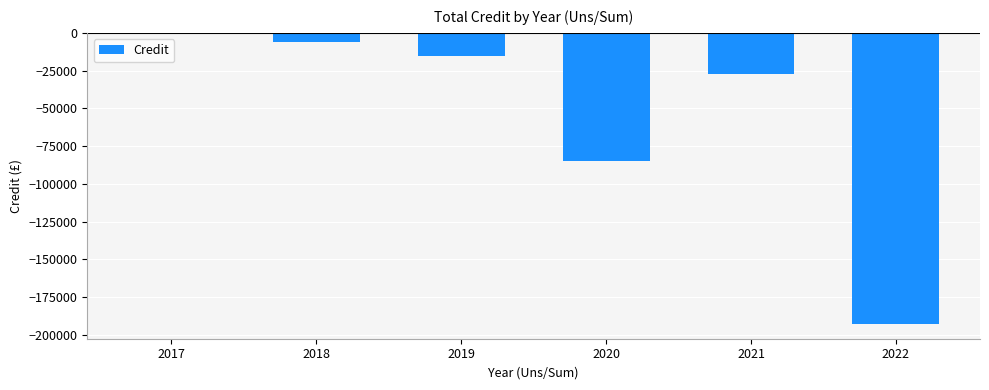

Are the bars horizontal?

No